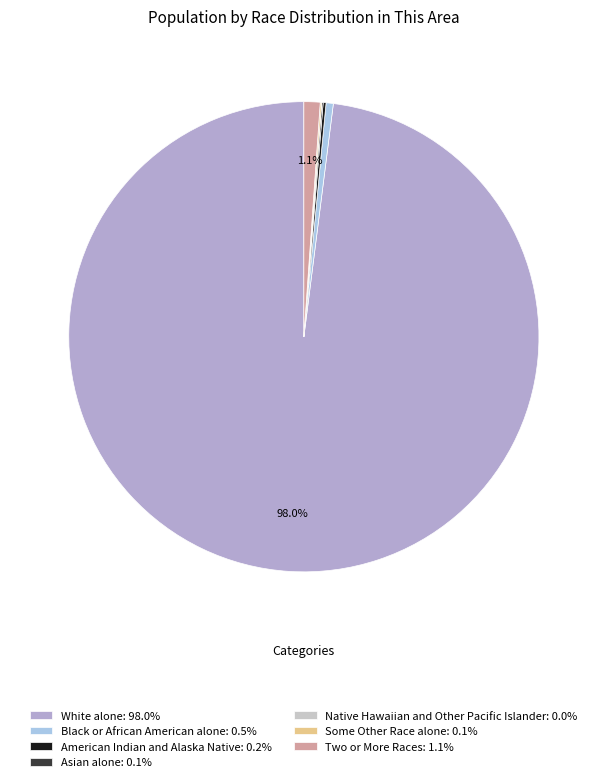

Does any single category account for the majority?

Yes